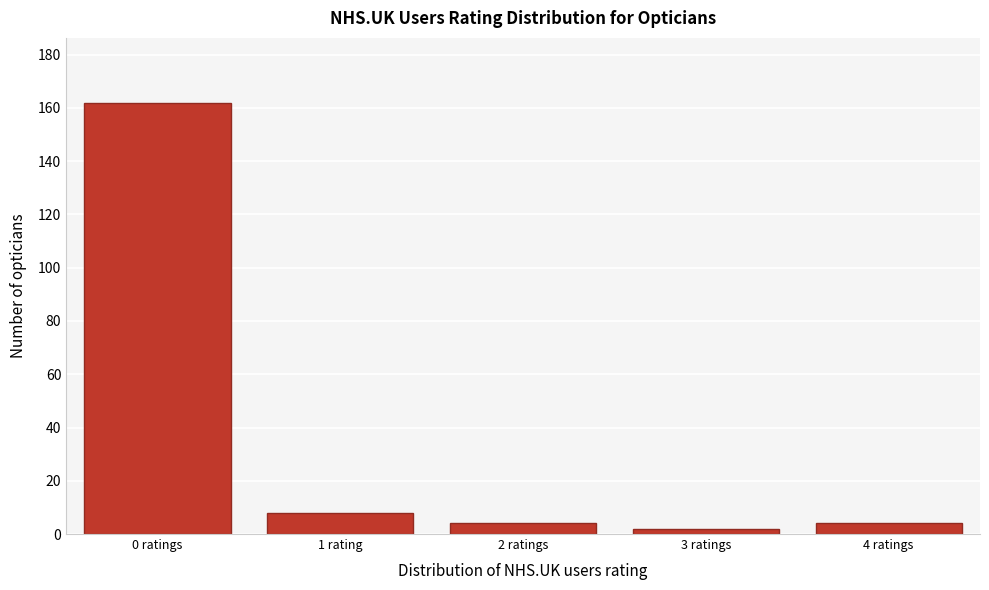

Reading left to right, list all the values displayed in this chart.

0 ratings=162	1 rating=8	2 ratings=4	3 ratings=2	4 ratings=4